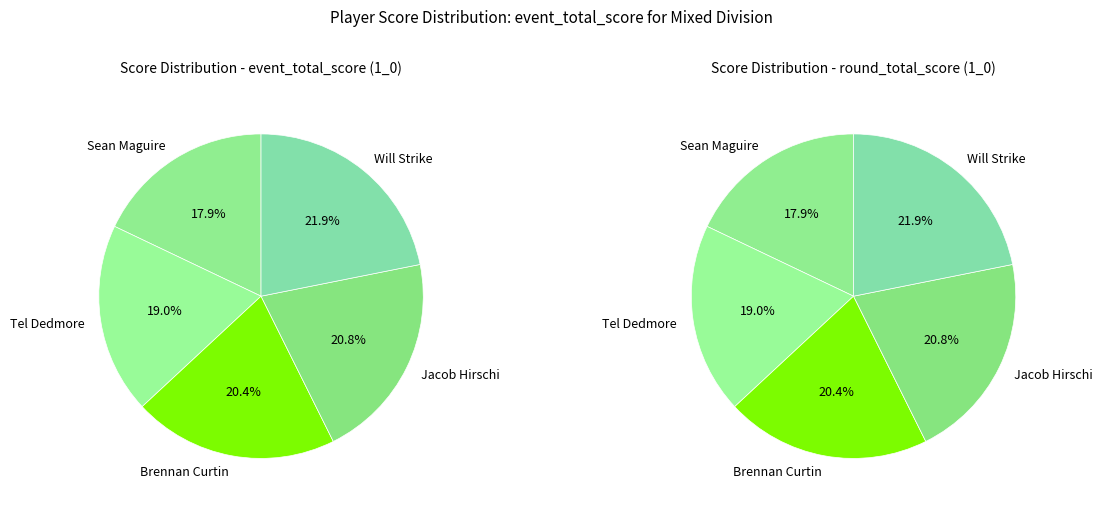

To the nearest percent, what is the combined percentage of Sean Maguire and Jacob Hirschi?

39%